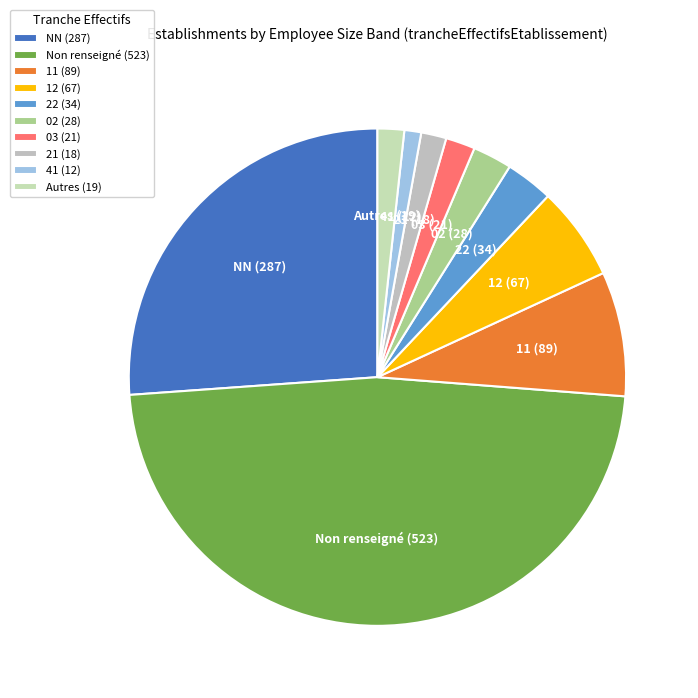

Does NN (287) represent more than half of the total?

No